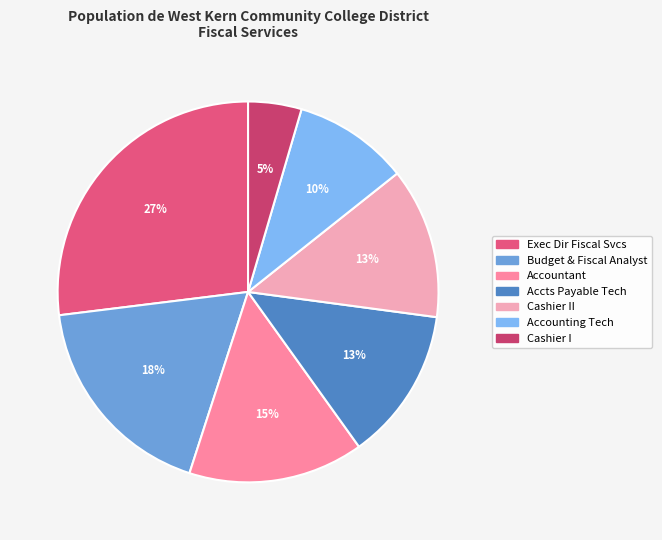

Rank the categories by value from lowest to highest.

Cashier I, Accounting Technician, Cashier II, Accounts Payable Technician, Accountant, Budget And Fiscal Analyst, Executive Director Of Fiscal Services